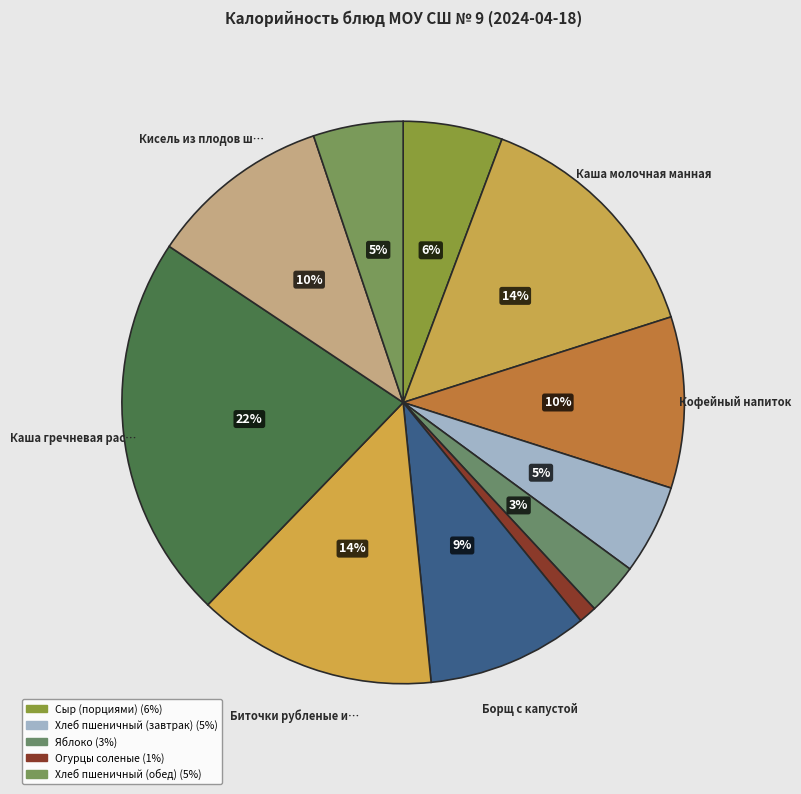

How many slices are in this pie chart?

11